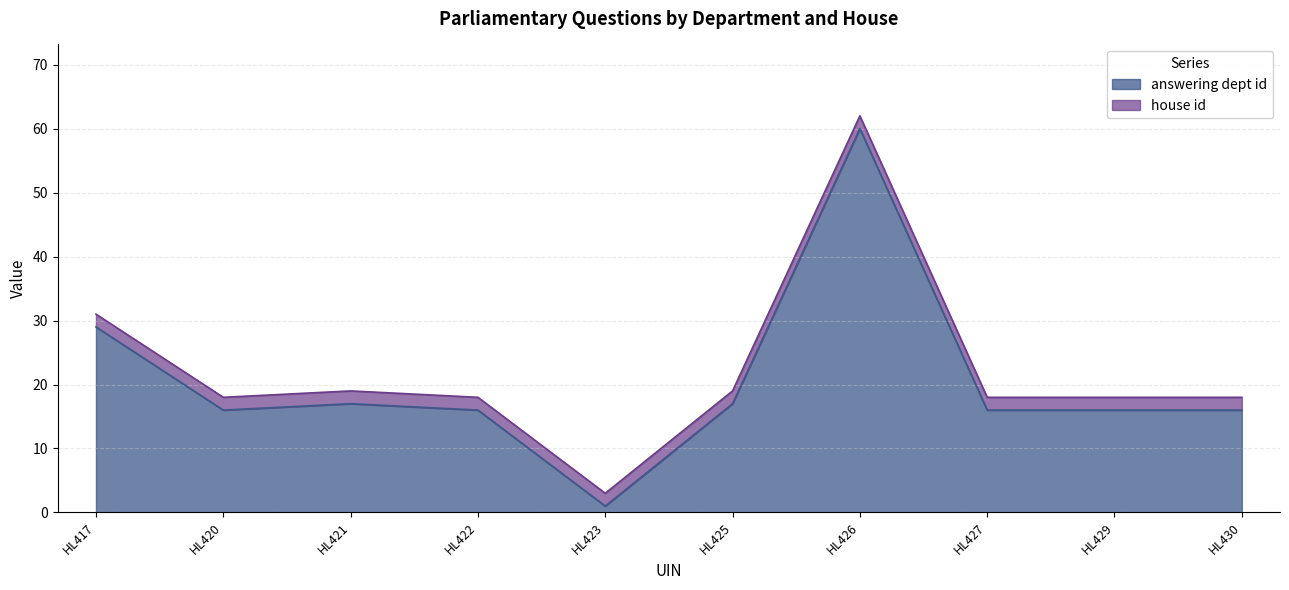

How many lines are shown in the chart?

2